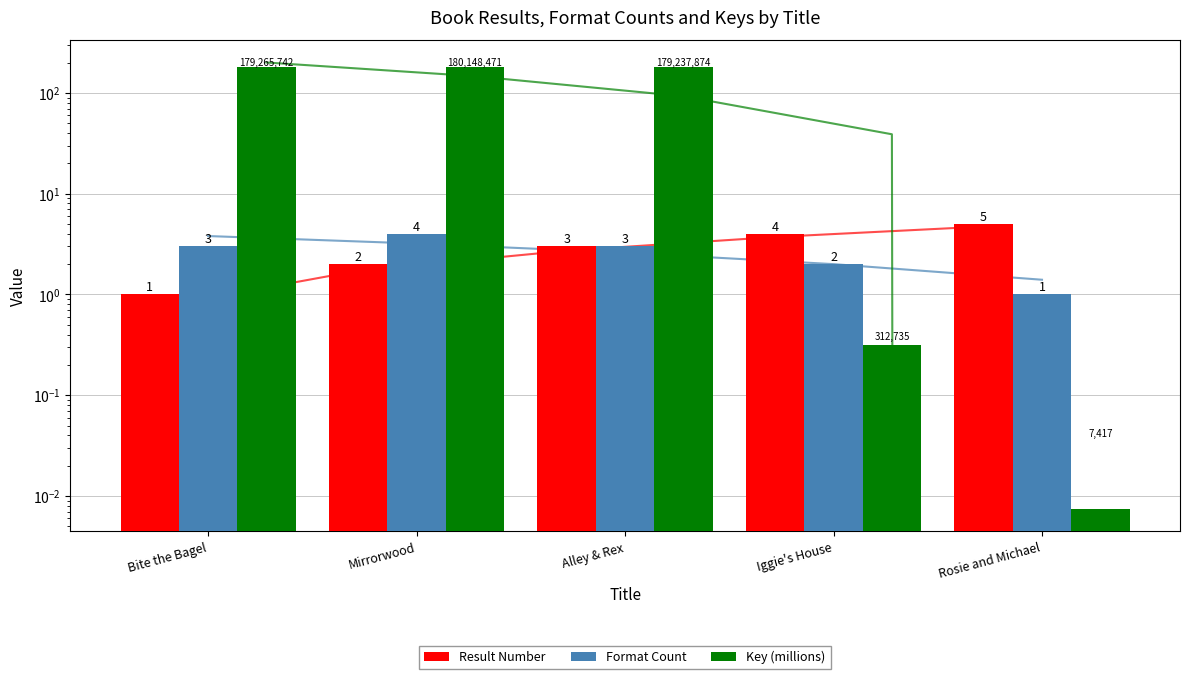

How many values in the Key (millions) series are below 179?

2